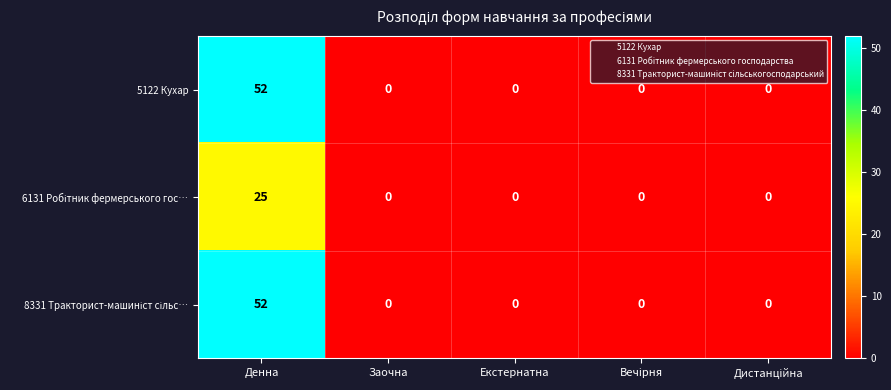

At how many categories does at least one series exceed 37?

1